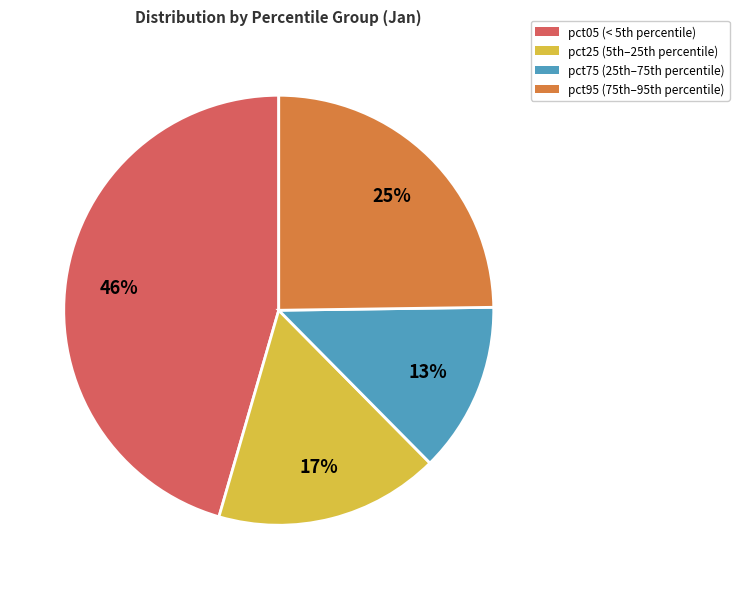

To the nearest percent, what is the average slice percentage?

25%